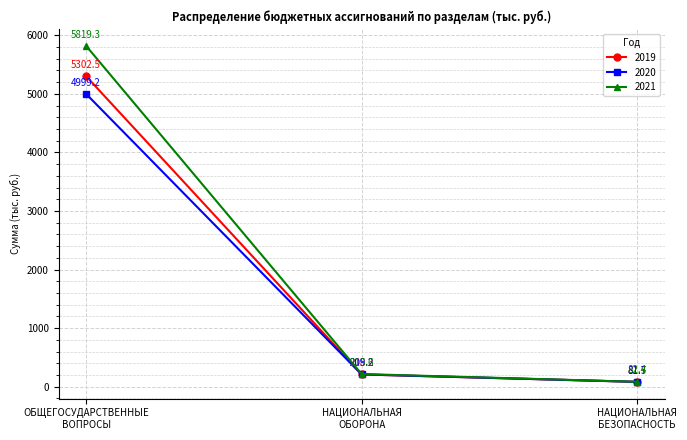

At how many categories does at least one series exceed 2298?

1